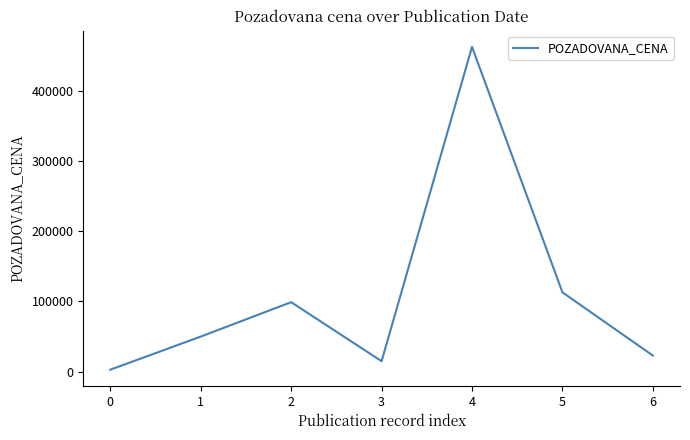

What is the difference between the maximum and minimum values?

459550